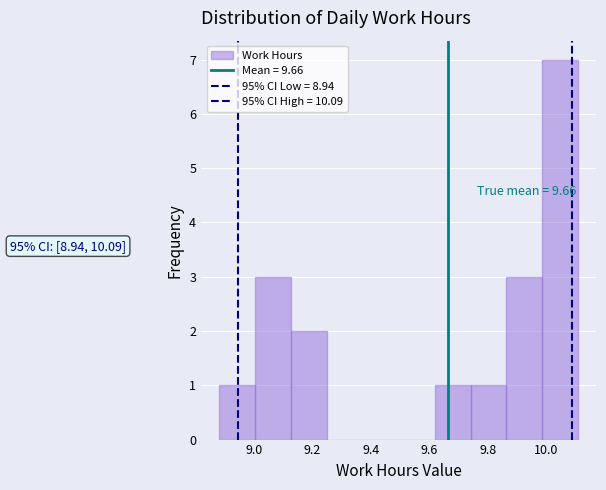

Which range on the x-axis has the tallest bar?

9.98 to 10.12